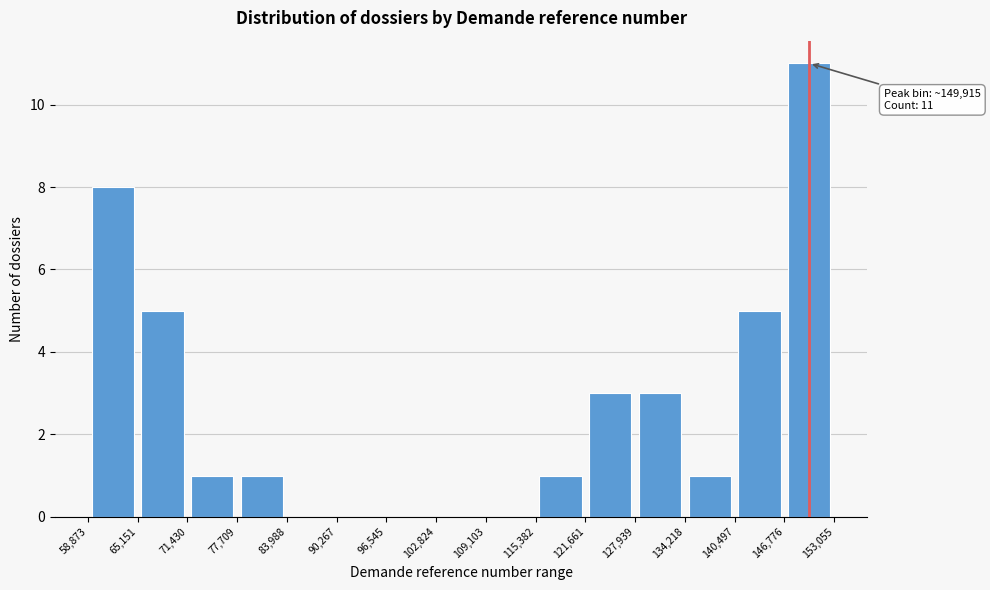

Which range on the x-axis has the tallest bar?

146,776 to 153,055